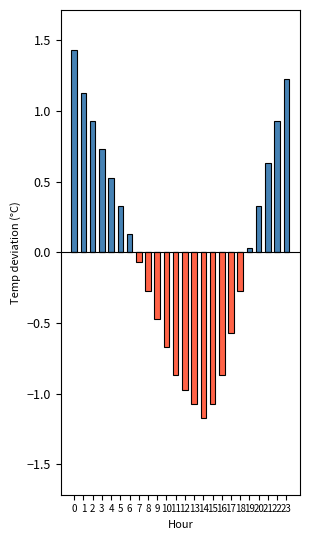

How many data points in Above Mean are above 0?

12